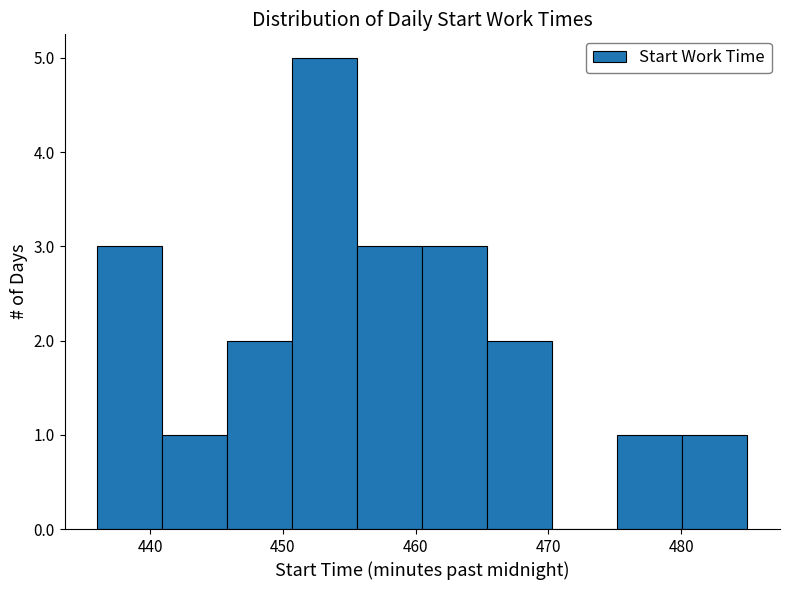

Reading left to right, list every bar in this chart as the range it spans on the x-axis followed by its height. Neither the bar edges nor the heights are printed on the chart, so give them approximately, as read against the axes.

436.0 to 440.9: 3
440.9 to 445.8: 1
445.8 to 450.7: 2
450.7 to 455.6: 5
455.6 to 460.5: 3
460.5 to 465.4: 3
465.4 to 470.3: 2
470.3 to 475.2: 0
475.2 to 480.1: 1
480.1 to 485.0: 1